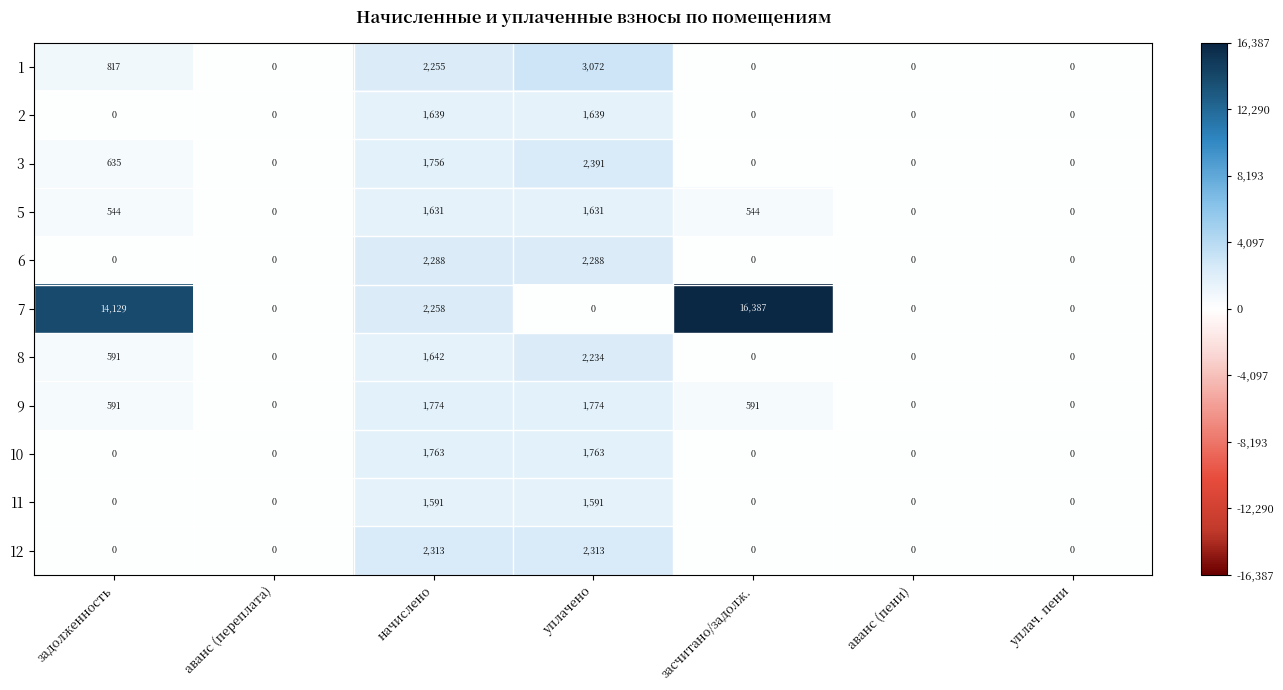

What is the sum of the 2 values at начислено and задолженность?

1639